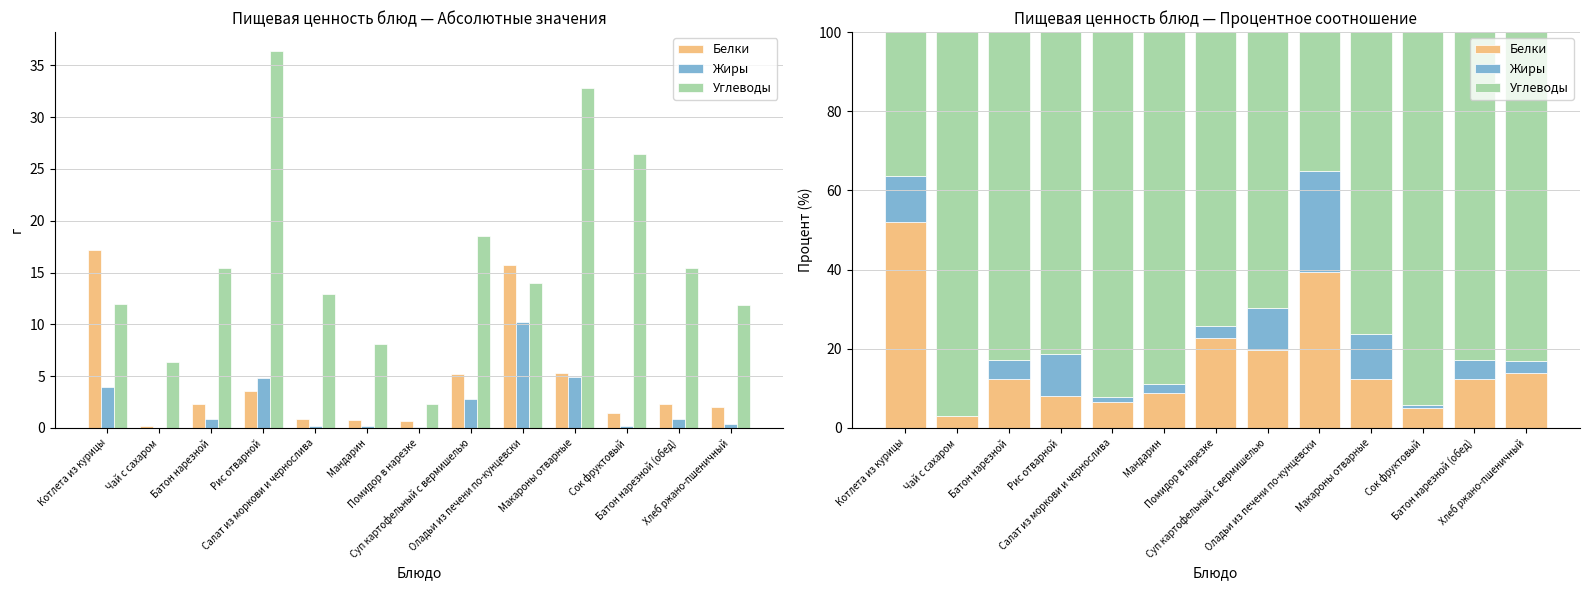

How many groups of bars are there?

13